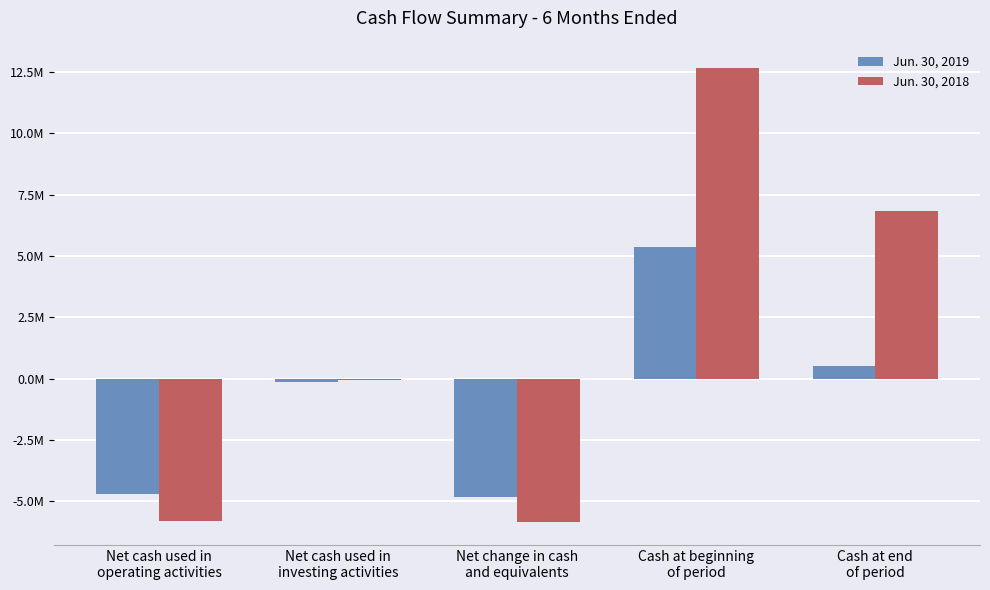

What are all the series names shown in the legend?

Jun. 30, 2019, Jun. 30, 2018